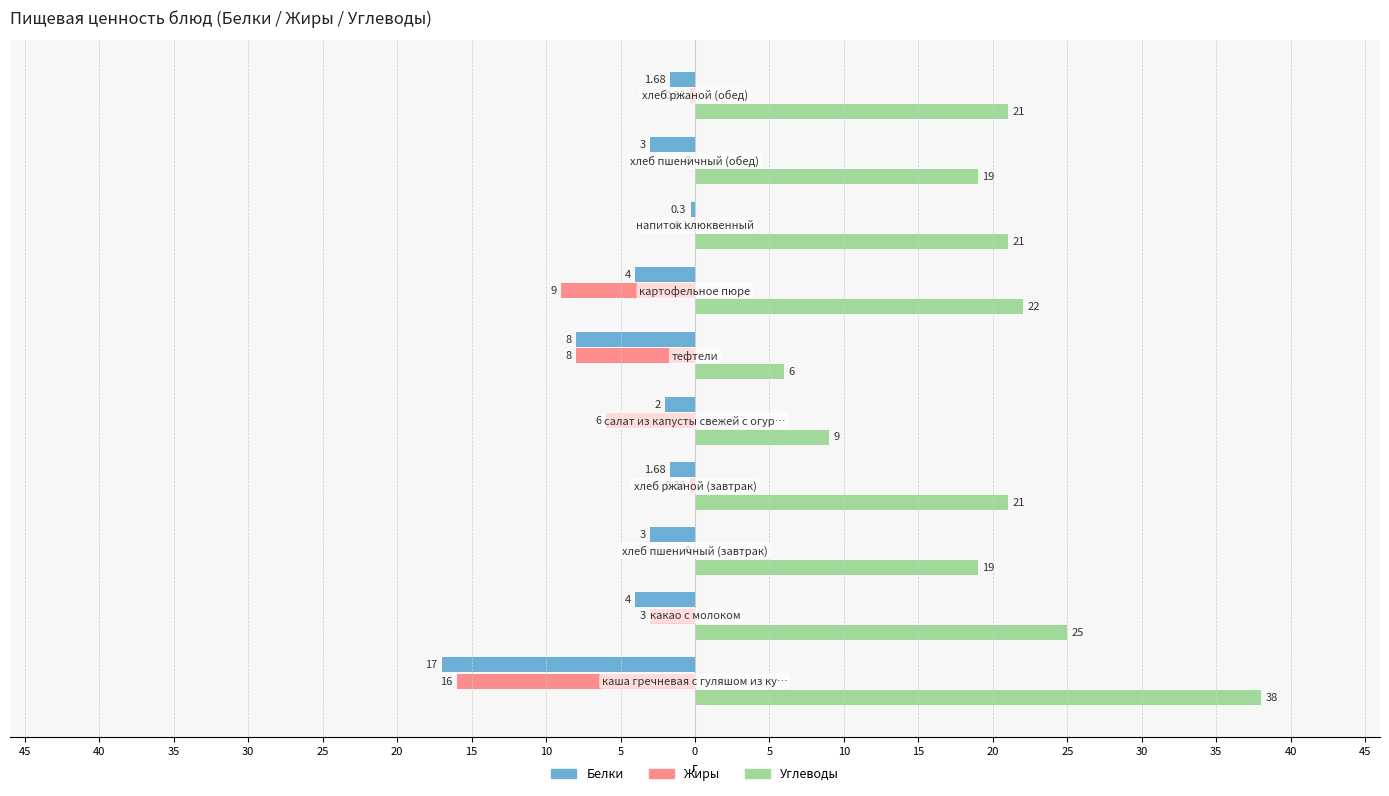

What are all the series names shown in the legend?

Белки, Жиры, Углеводы